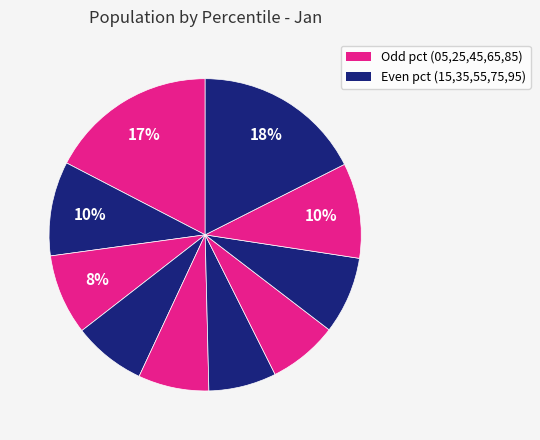

How many slices are in this pie chart?

10